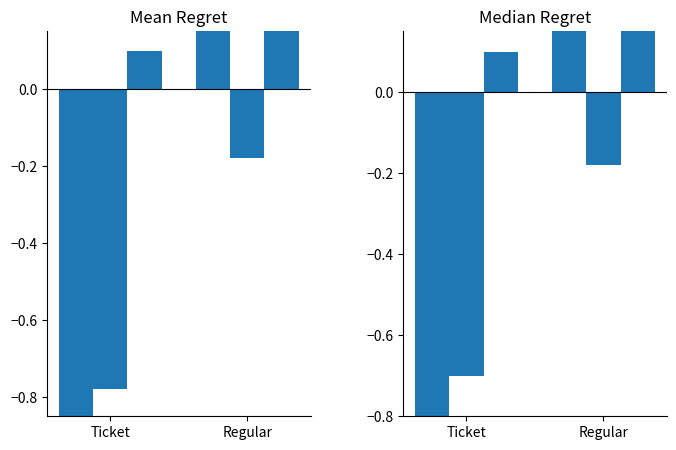

At which category is the sum across all series the highest?

Regular